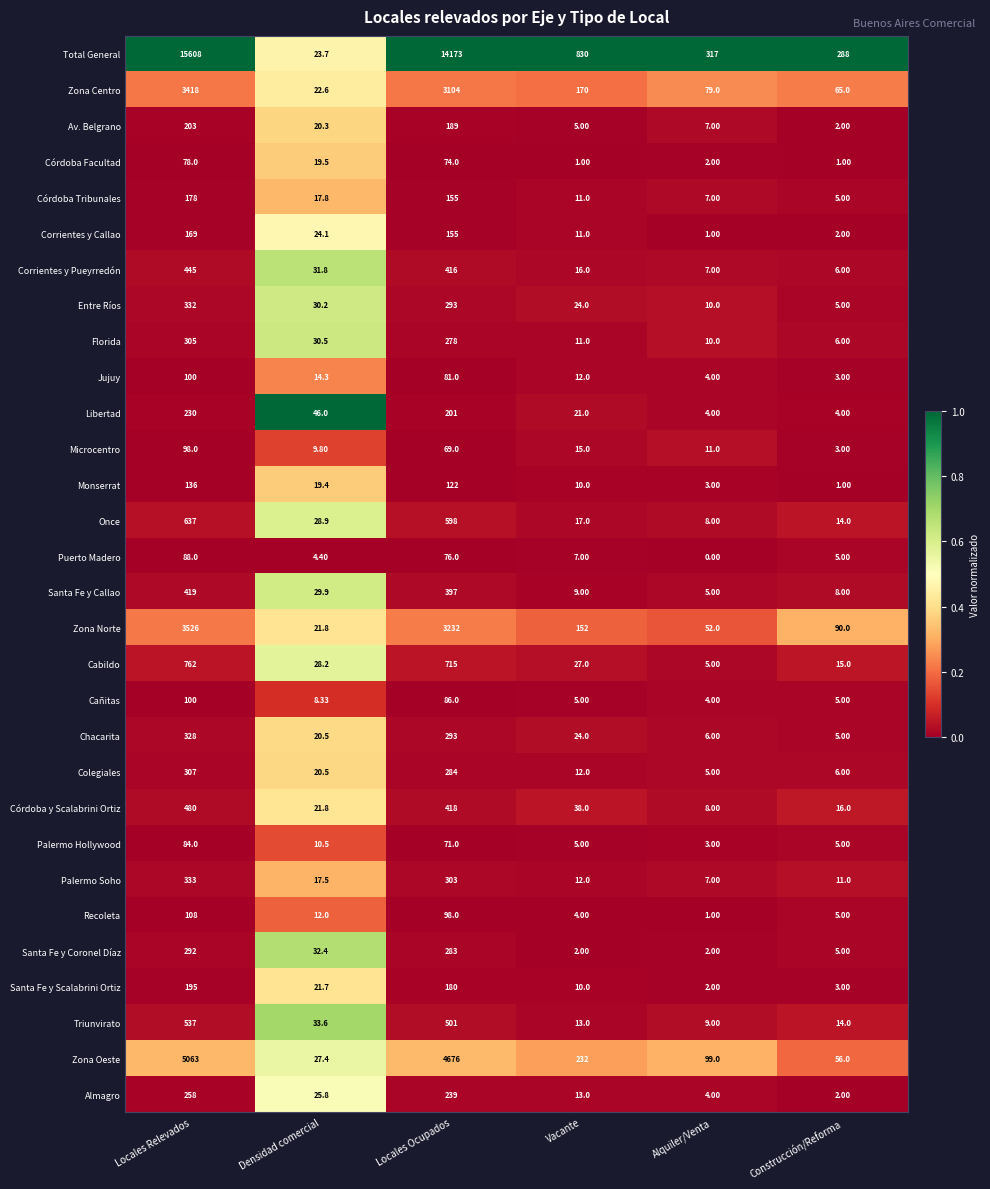

Which series has the largest total across all categories?

Total General